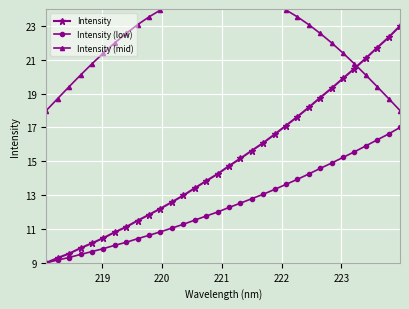

Rank the series by their average value, from lowest to highest.

Intensity (low), Intensity, Intensity (mid)